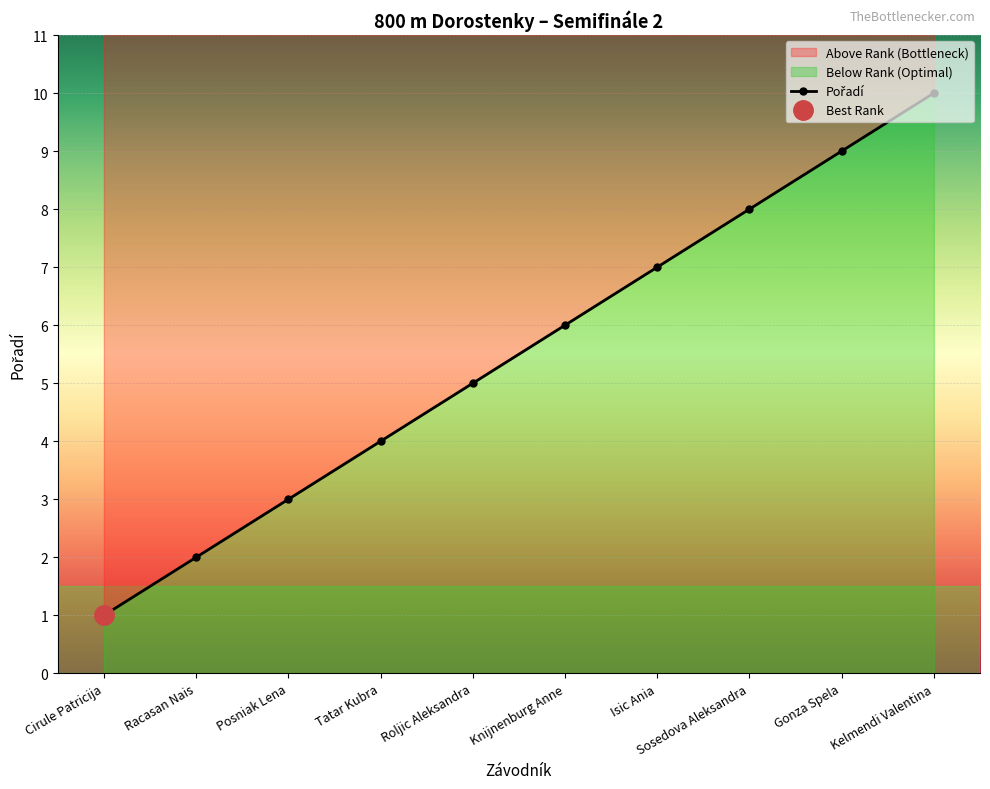

True or false: the data has more than 2 interior local peaks.

False